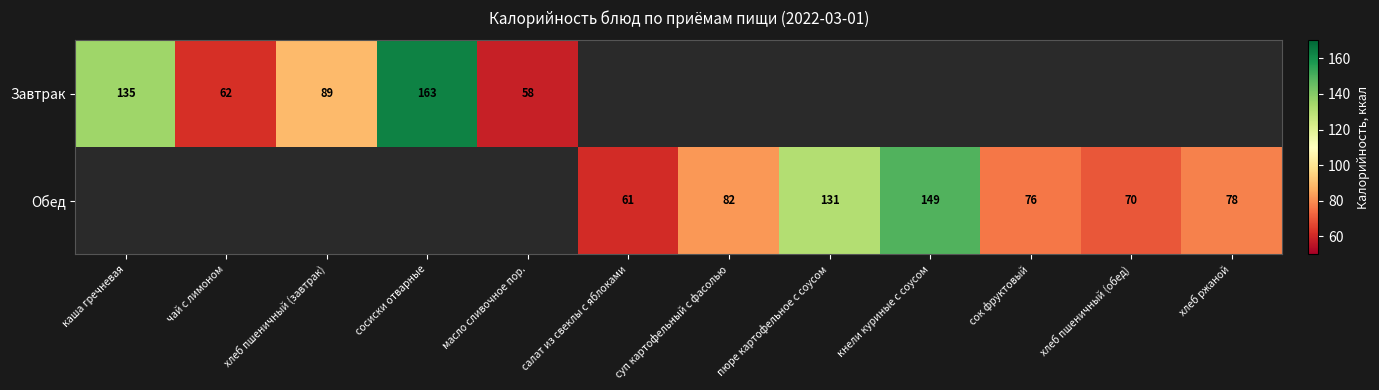

What is the minimum value shown in the chart?

58.0